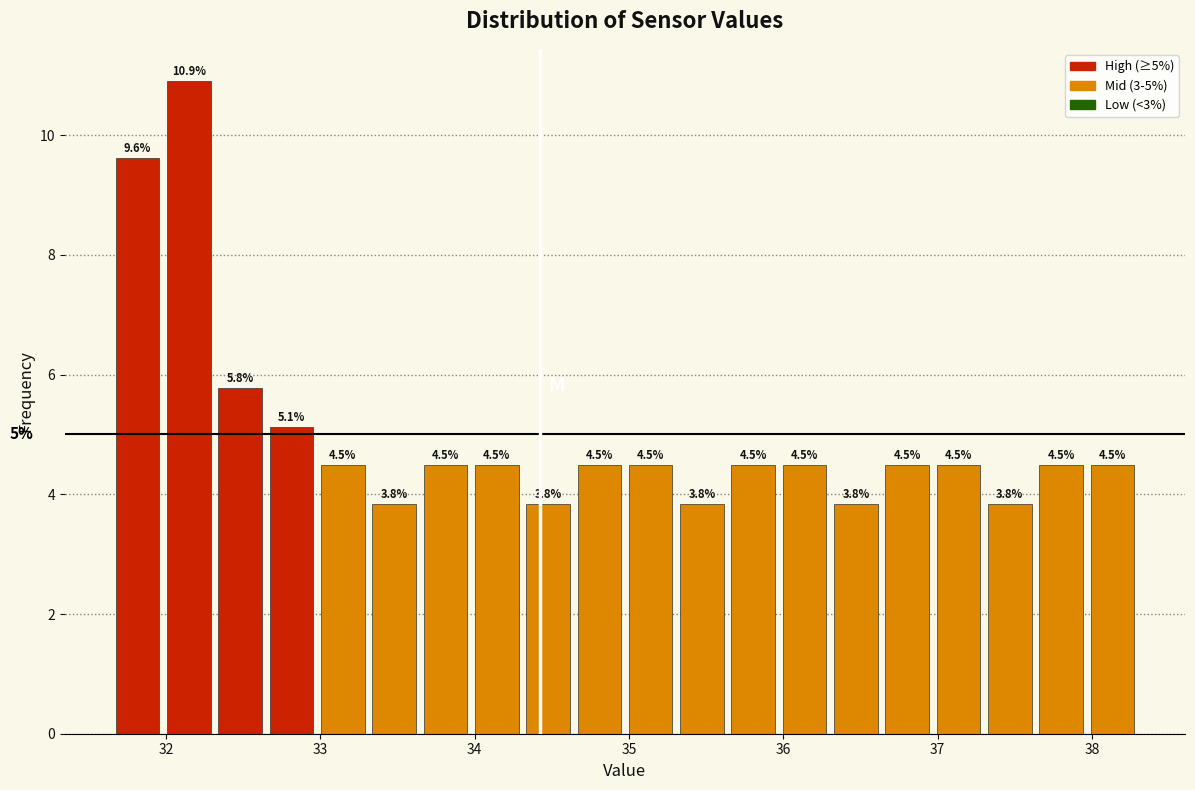

Read against the x-axis, roughly where is the centre of the tallest bar?

32.1